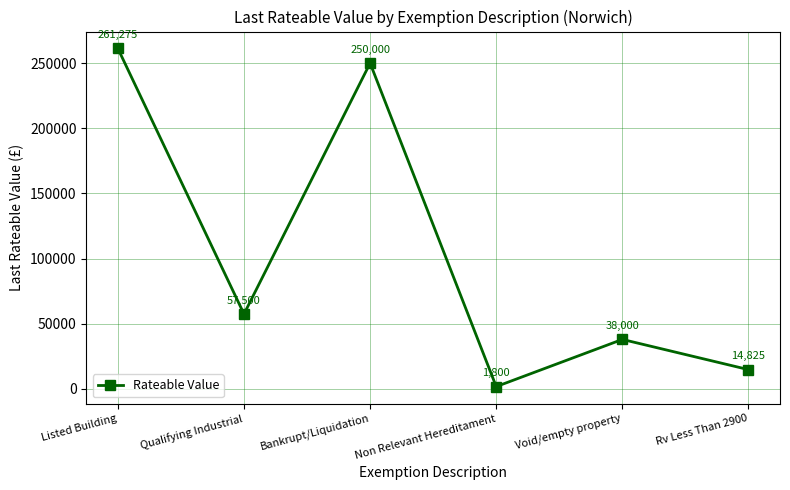

What is the value of the 3rd point from the left?

250000